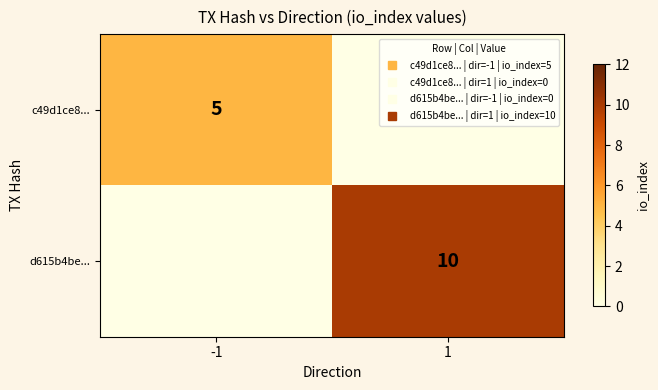

Which has a higher value, -1 or 1?

-1